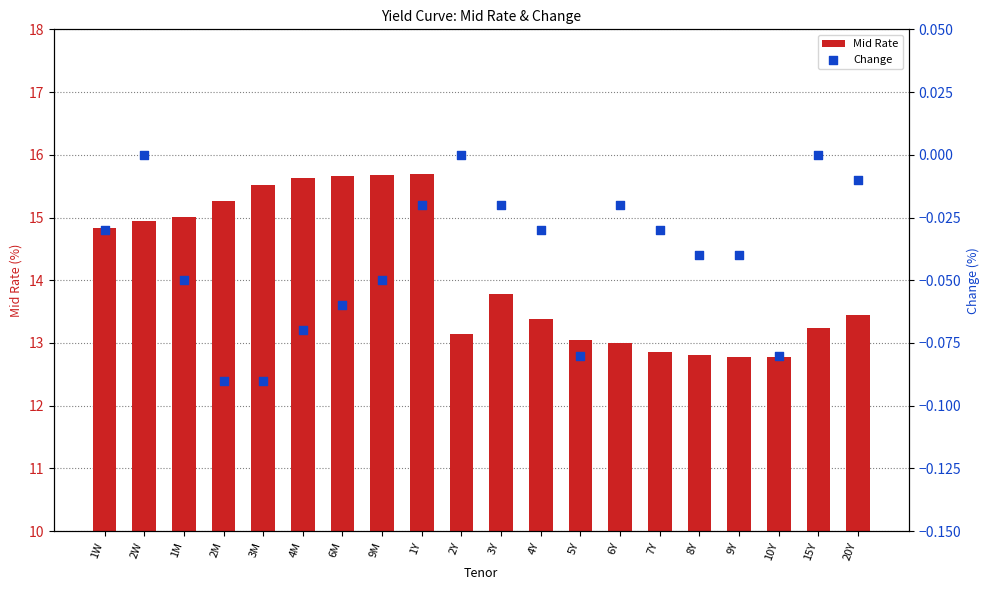

Which series reaches the minimum Y coordinate?

Change